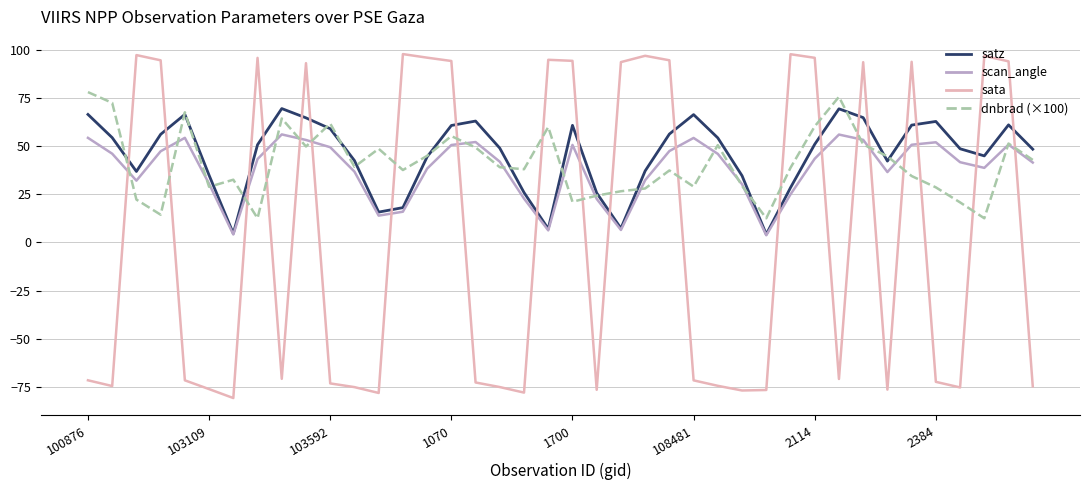

How many times do dnbrad (×100) and sata cross each other?

20